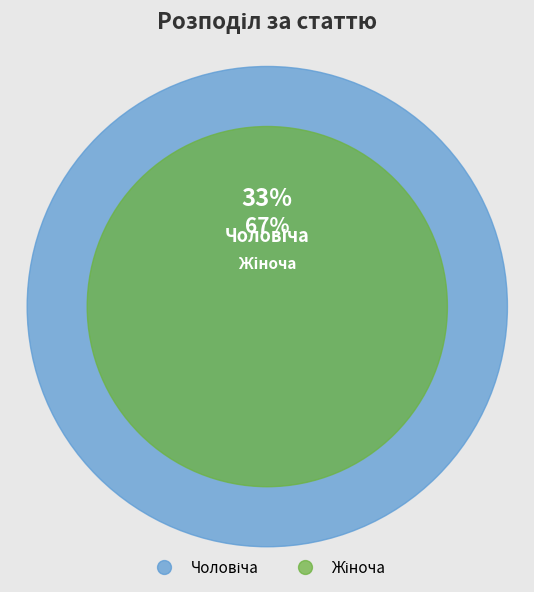

The Чоловіча slice represents 33% of the pie. True or false?

True